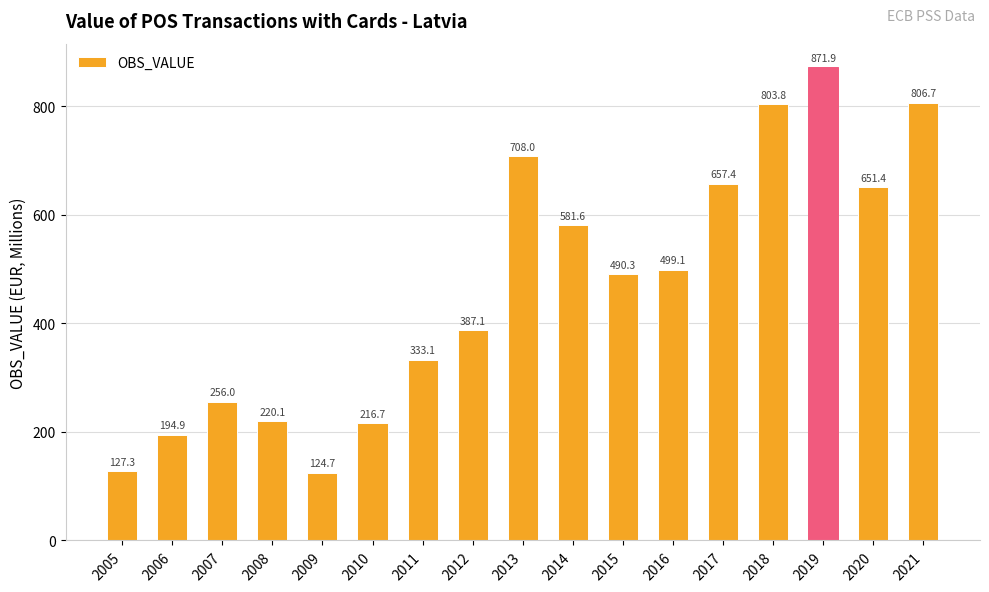

How many values exceed 490?

9